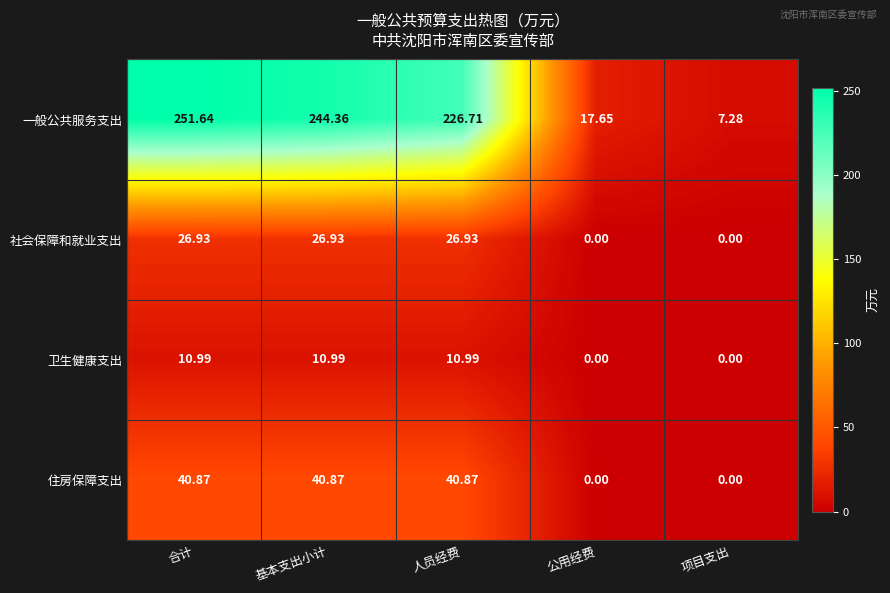

Is the value of 住房保障支出 at 合计 greater than the value of 社会保障和就业支出 at 人员经费?

Yes